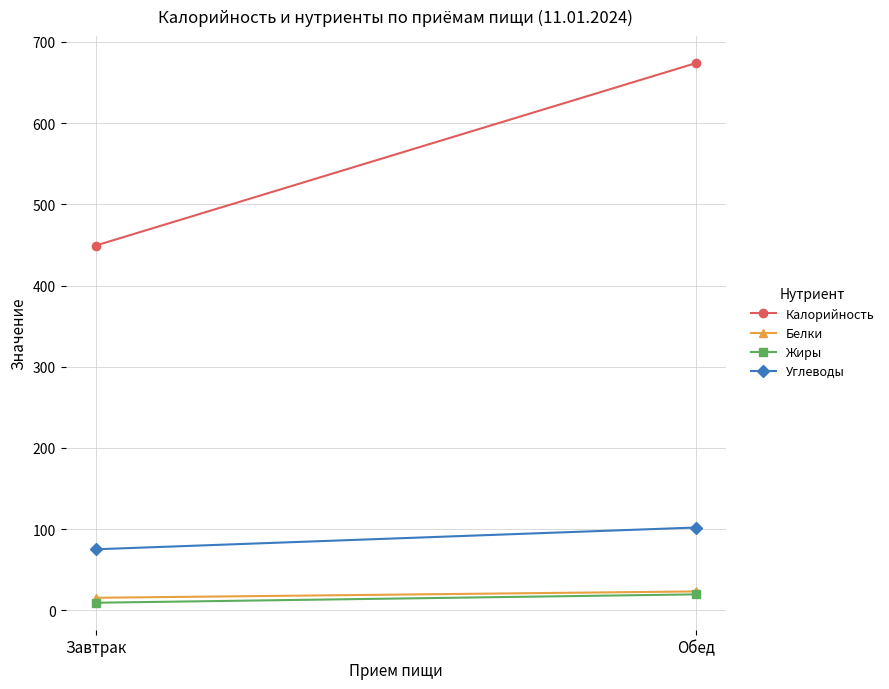

Which series has the largest total across all categories?

Калорийность